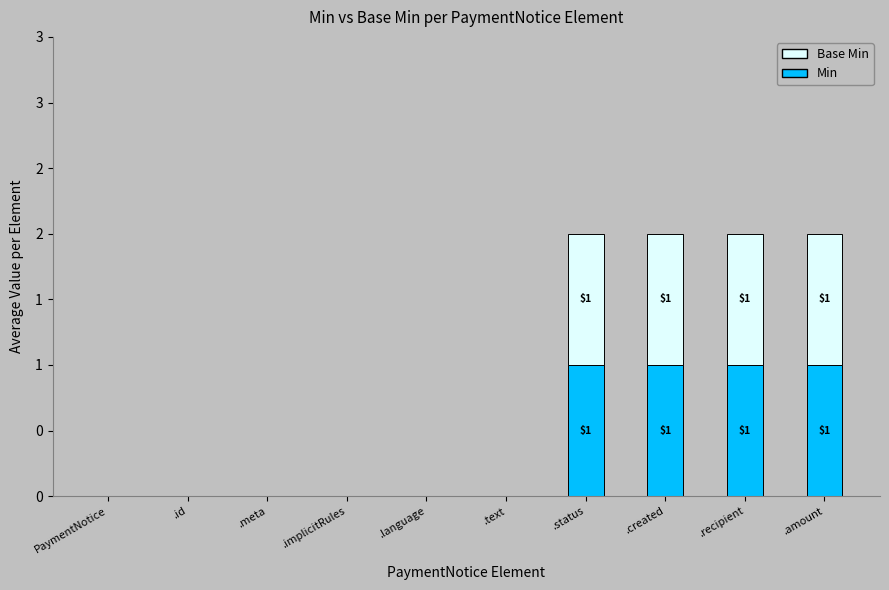

Where is Base Min nearest to the value 0?

PaymentNotice